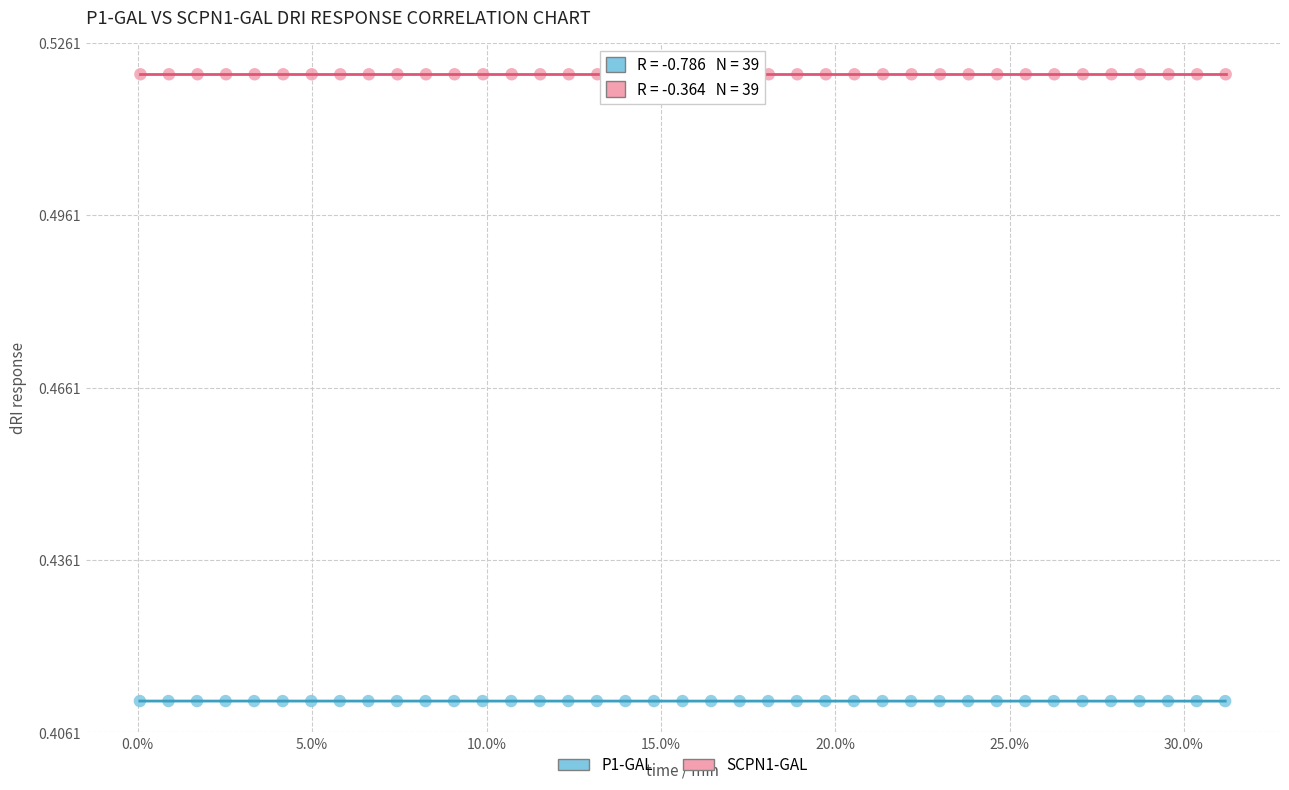

Which series reaches the minimum Y coordinate?

P1-GAL